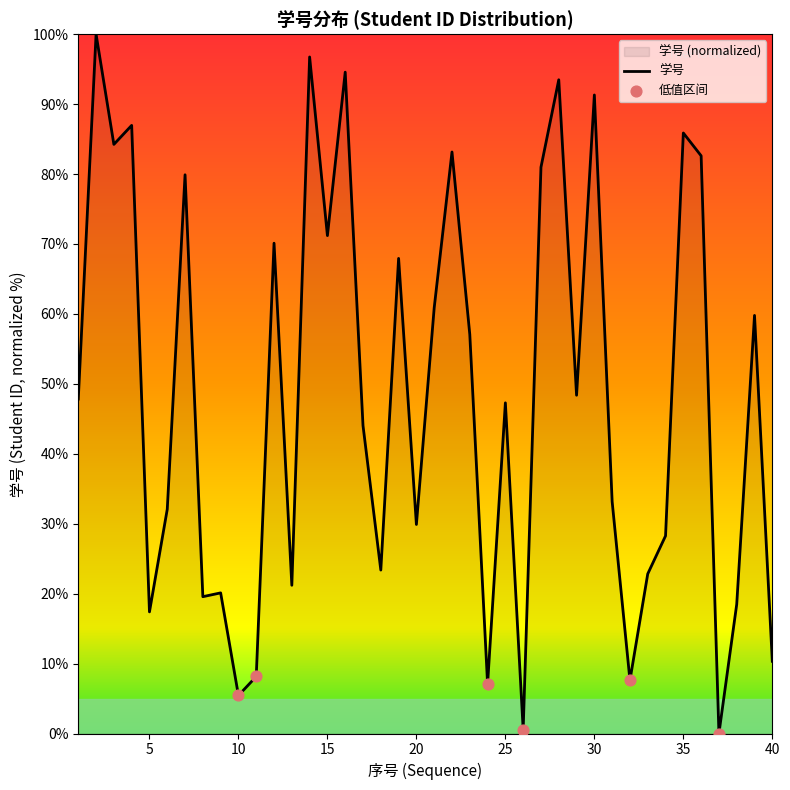

Approximately how many times larger is the value at 30 compared to 36?

1.1